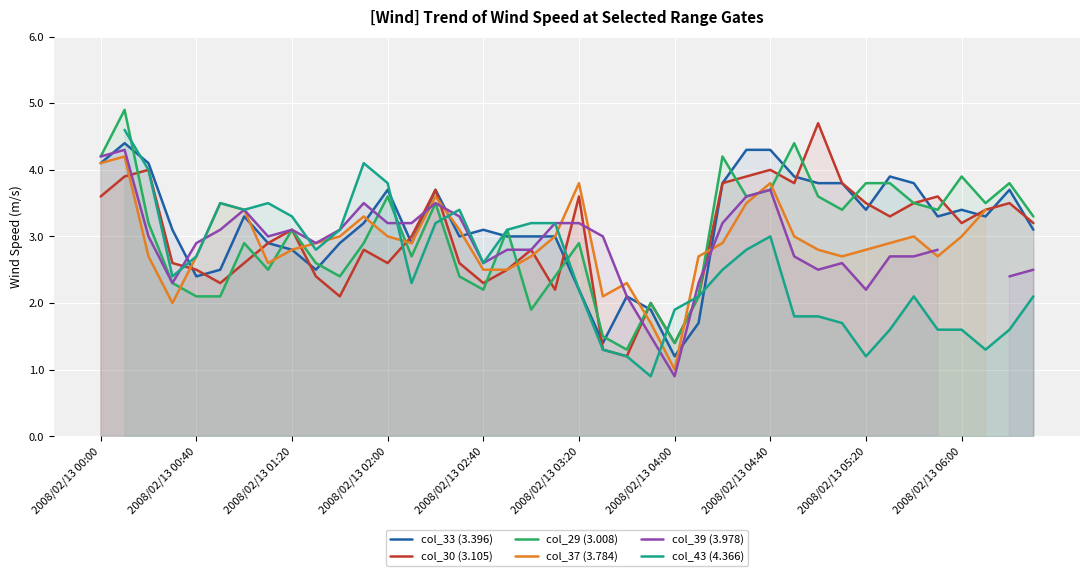

Is it true that col_29 (3.008) equals 1.4 at 2008/02/13 04:00?

True